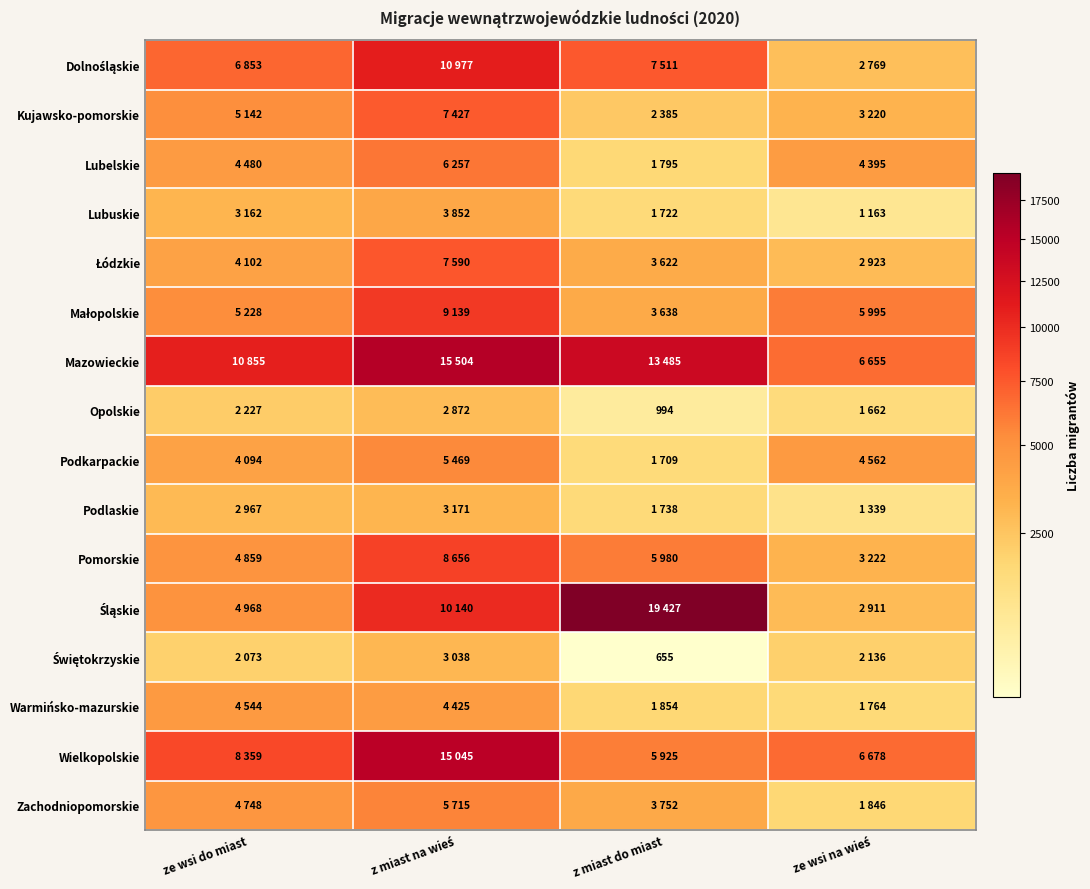

At which category is the sum across all series the highest?

z miast na wieś